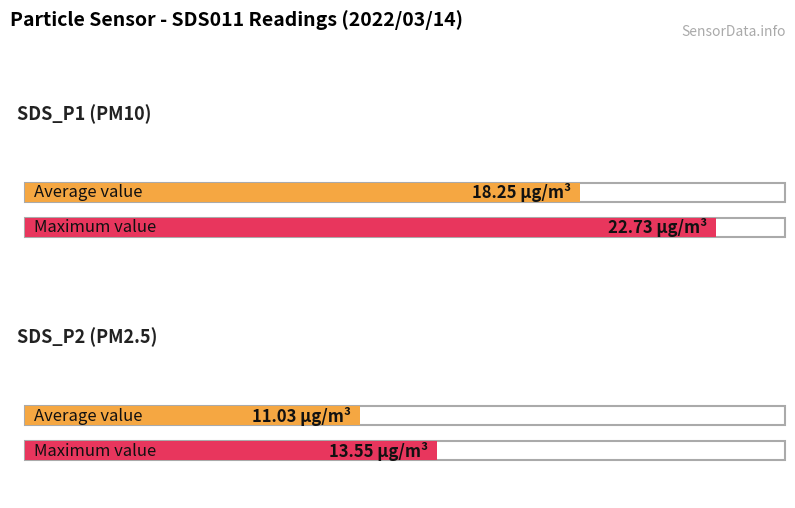

True or false: Maximum utilization has a value of 9.5 at SDS_P1.

False